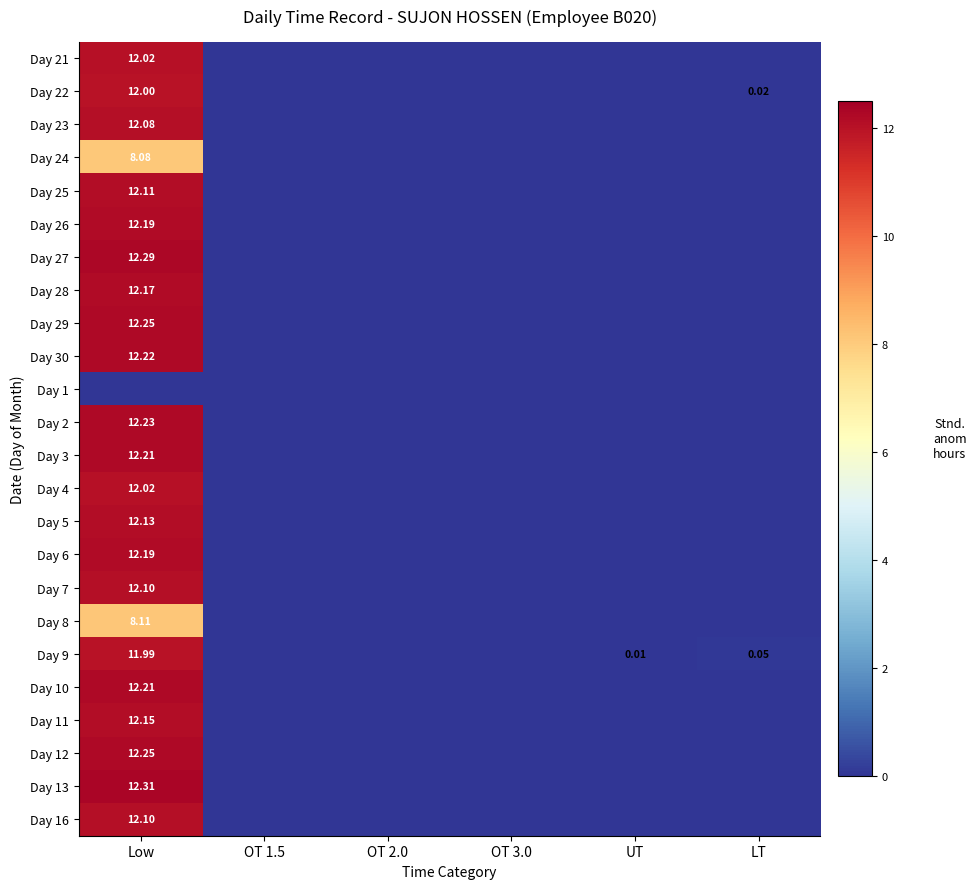

Is it true that Day 10 equals 0.0 at LT?

True